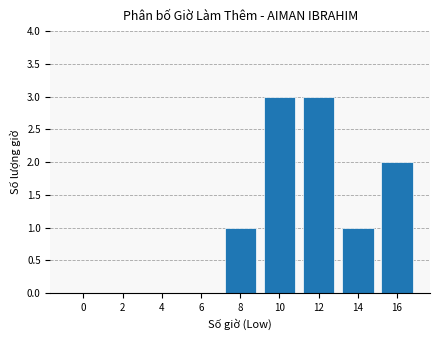

What is the average value?

1